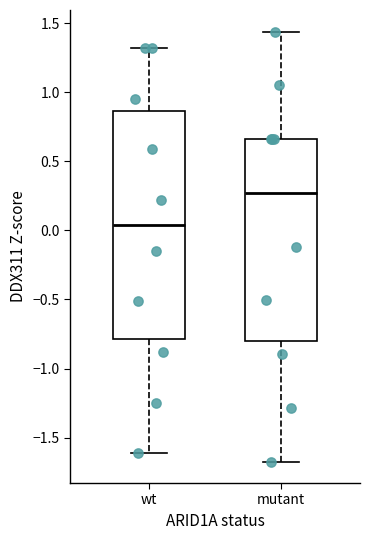

Which box has the lowest median line?

wt